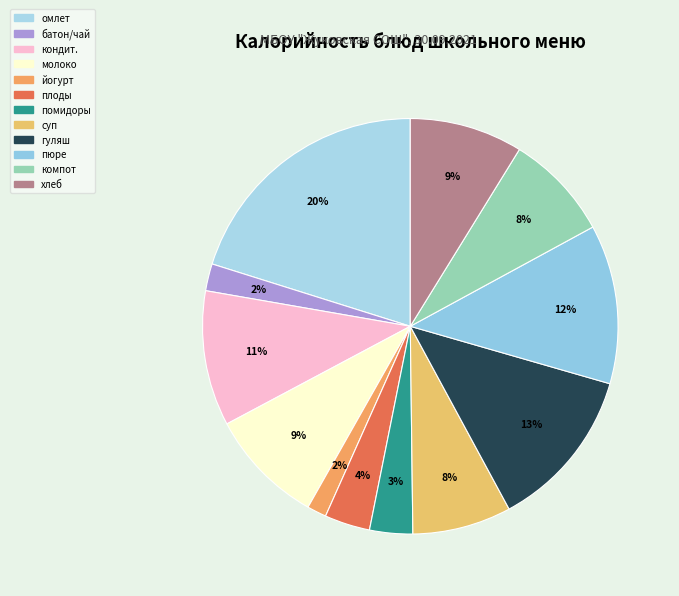

Rank the categories by value from highest to lowest.

омлет натуральный, гуляш, картофельное пюре, кондитерские изделия, молоко пастеризованное, хлеб, компот из свежих плодов, суп рисовый с говядиной, свежие плоды, соленые помидоры, батон/чай с сахаром, йогурт